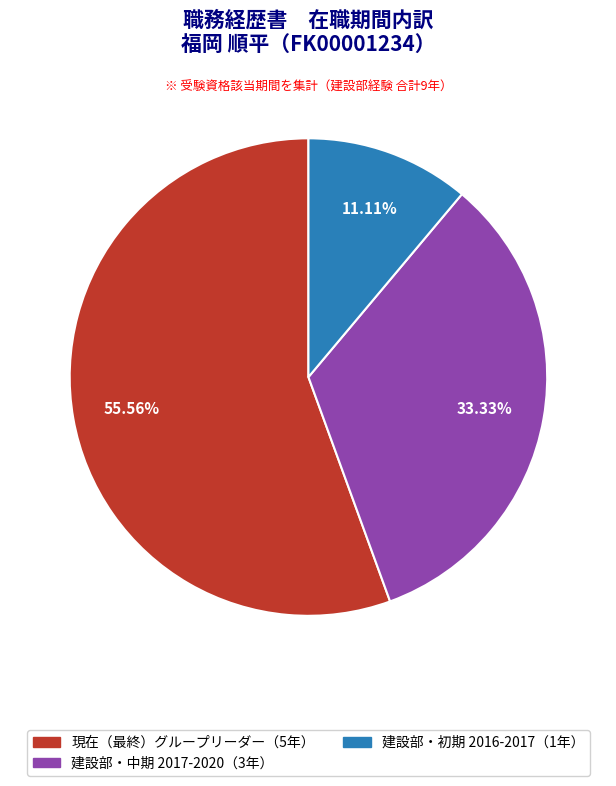

Does any single category account for the majority?

Yes